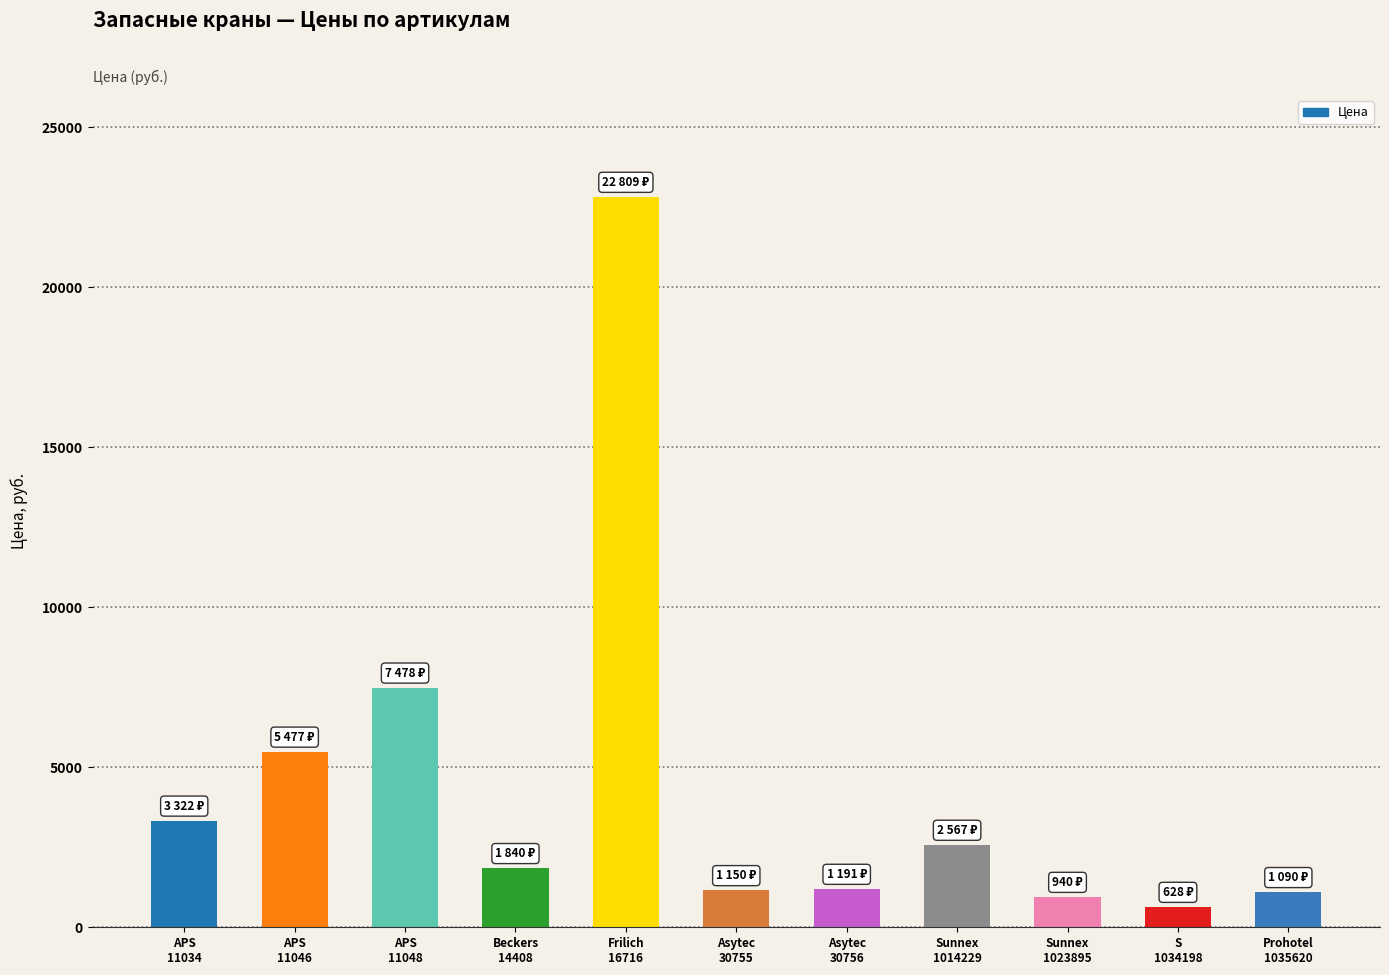

What is the change in value from Beckers
14408 to Asytec
30755?

-690